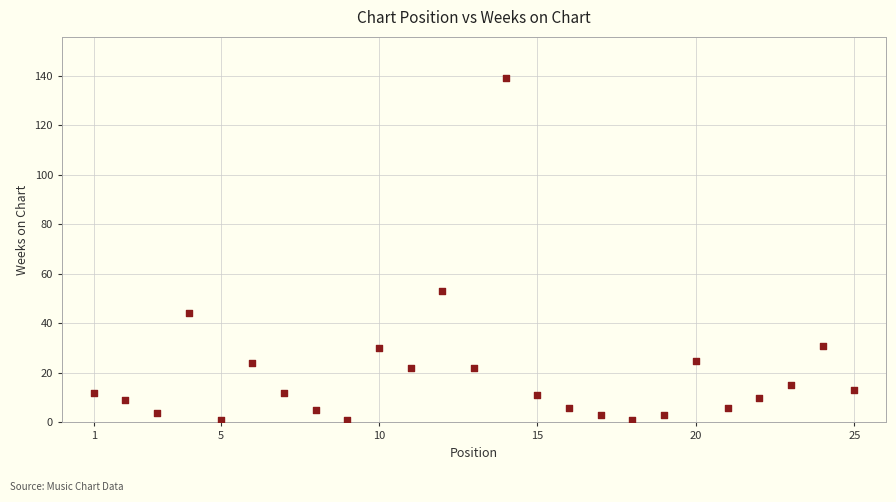

What is the range of Y values (max minus min)?

138